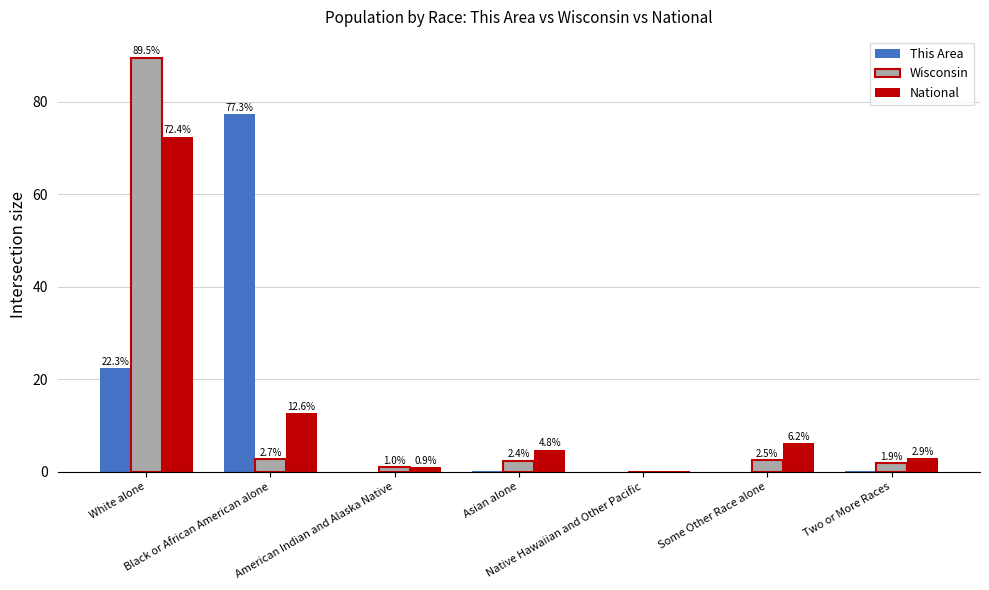

At how many categories does at least one series exceed 73?

2